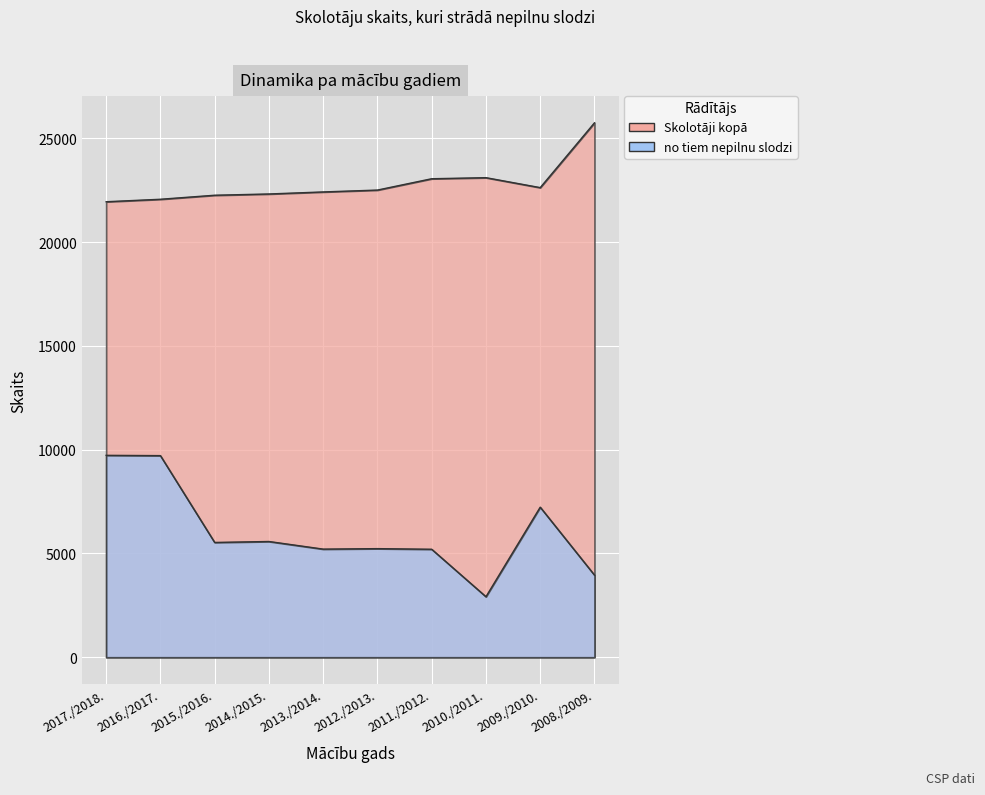

What position from the right is 2012./2013.?

5